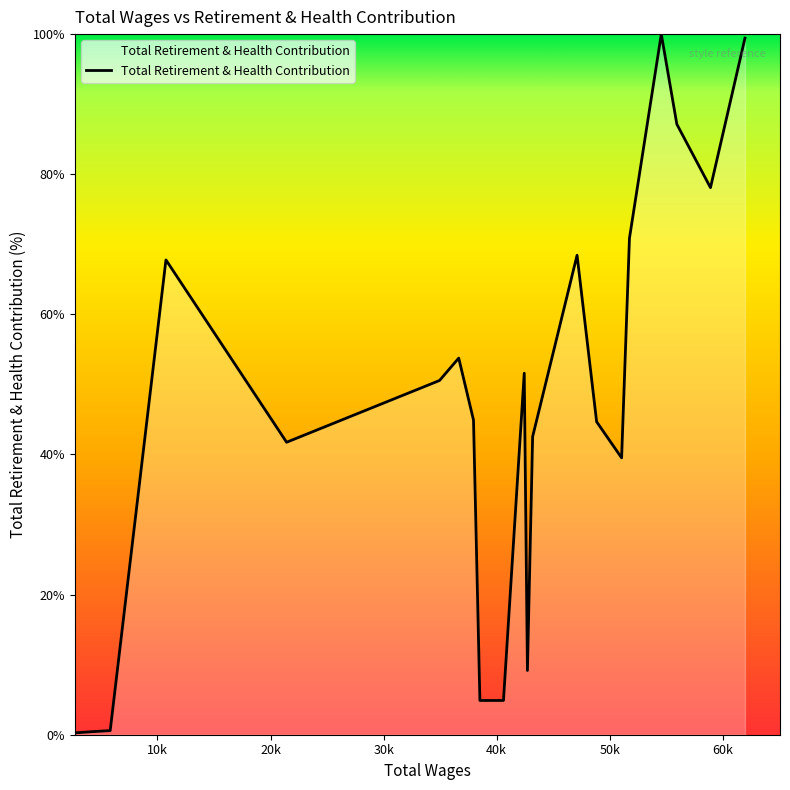

What is the smallest value displayed?

0.3